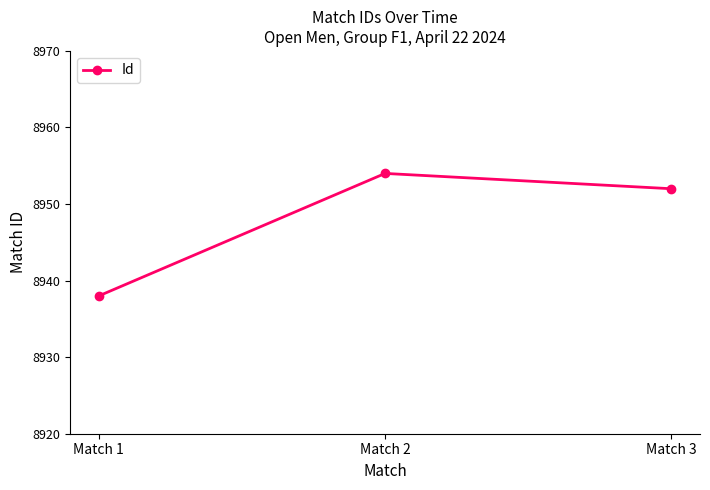

What is the difference between the maximum and minimum values?

16